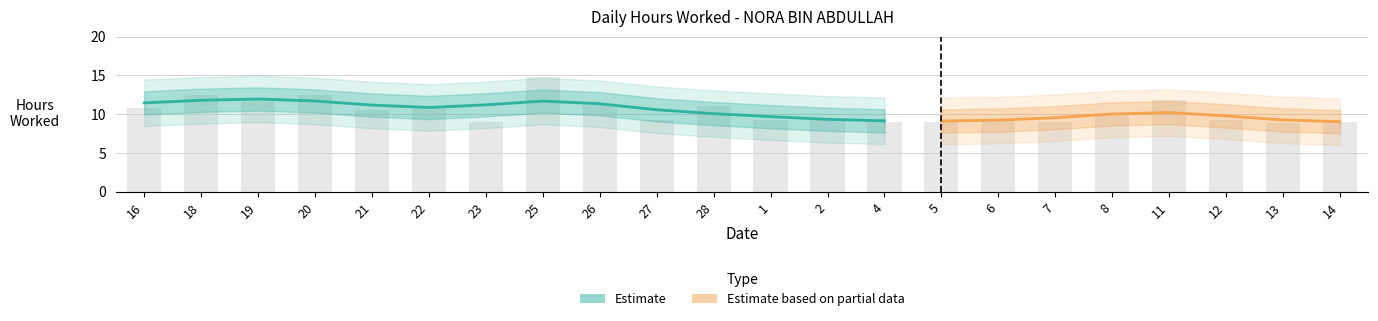

Count the number of values greater than 9.

18